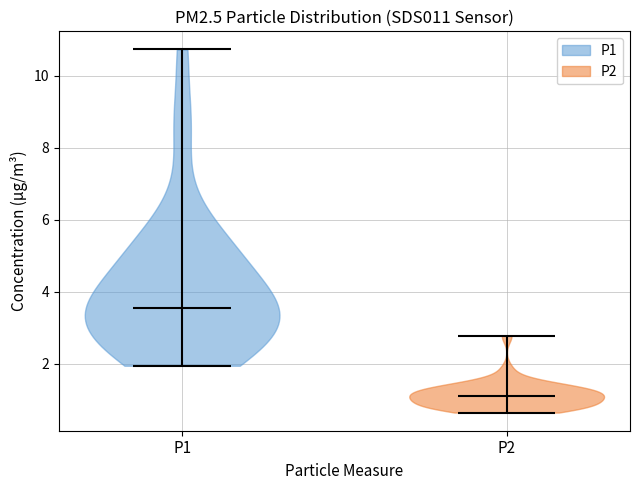

Which violin has the highest median line?

P1